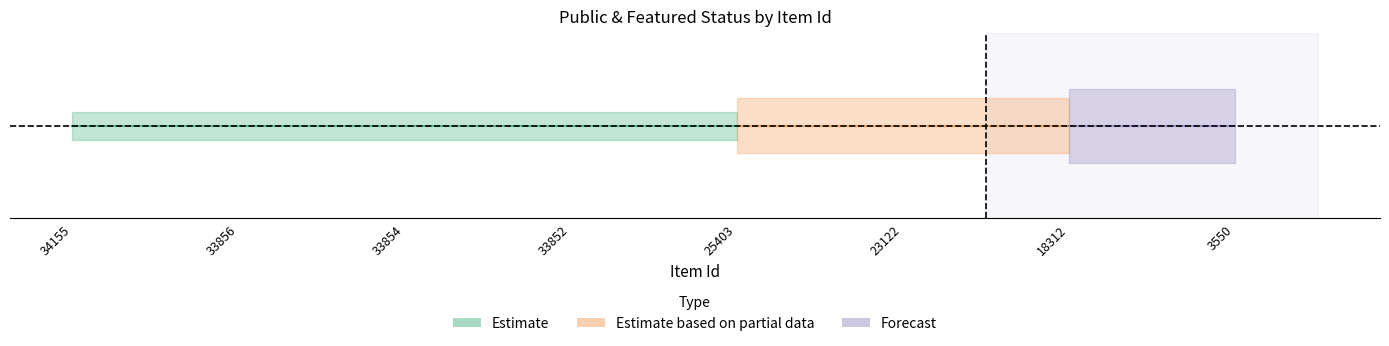

What is the total value across all series at 3550?

1